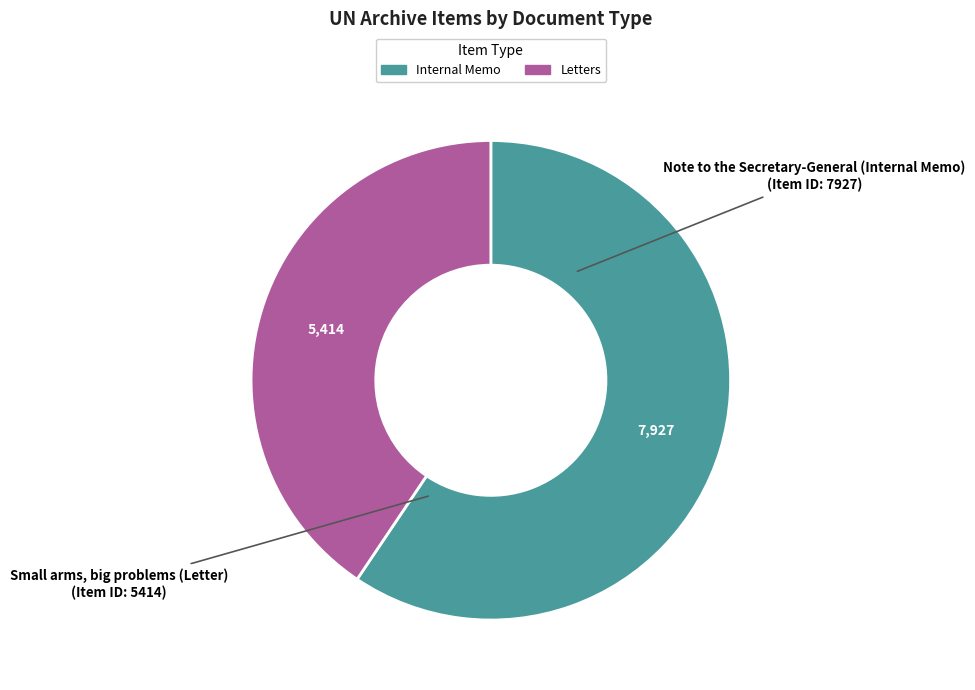

Combined, do Note to the Secretary-General (Internal Memo) and Small arms, big problems (Letter) account for over 50%?

Yes